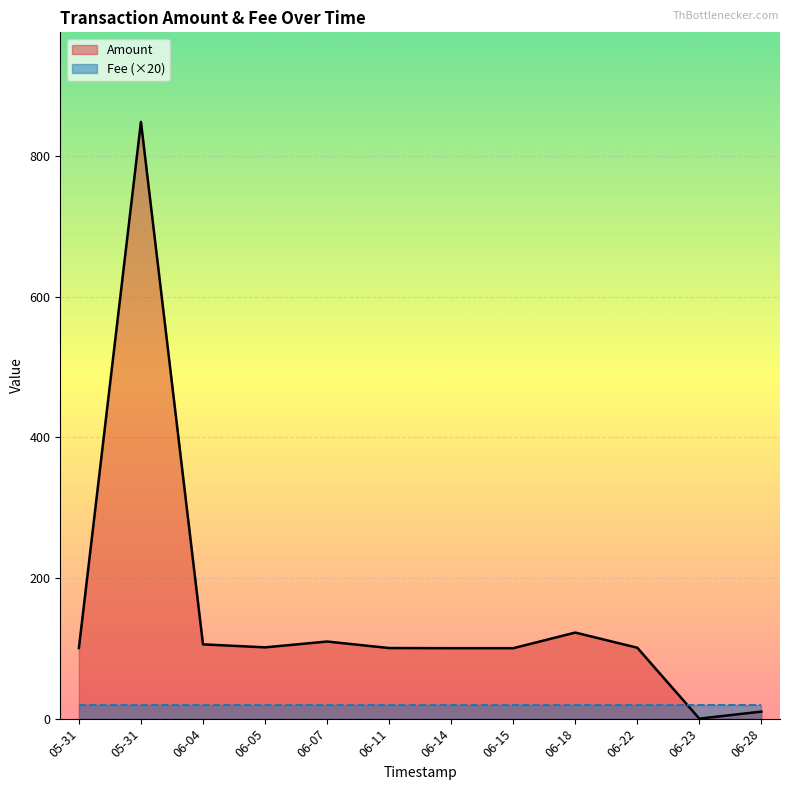

In Amount, how many points are higher than both neighbors (excluding endpoints)?

3